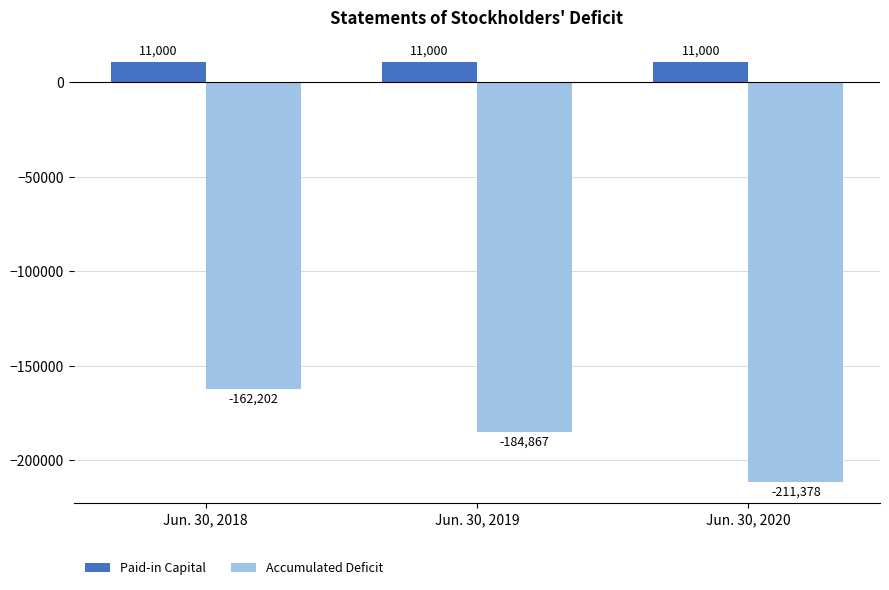

The value of Paid-in Capital at Jun. 30, 2019 is 11000. True or false?

True